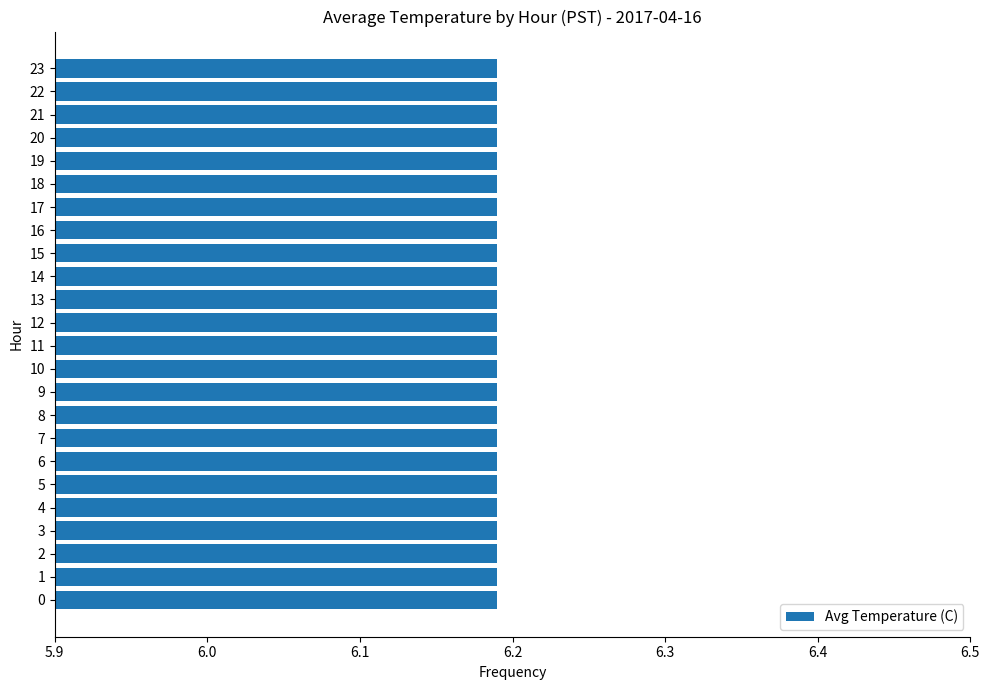

Which has a higher value, 9 or 8?

8